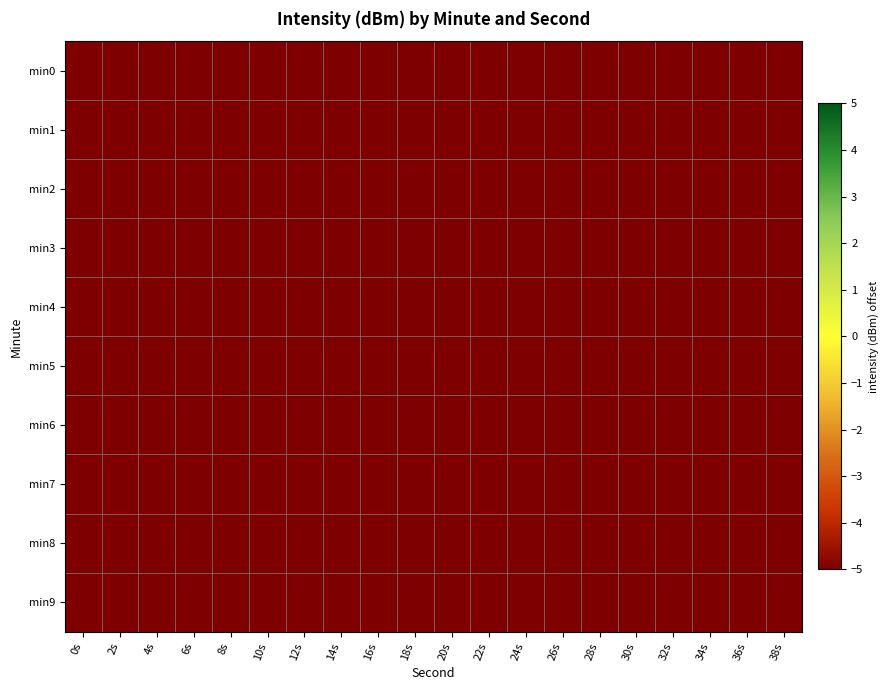

At 34s, list the series in order from largest to smallest.

min9, min7, min6, min0, min4, min8, min2, min5, min1, min3